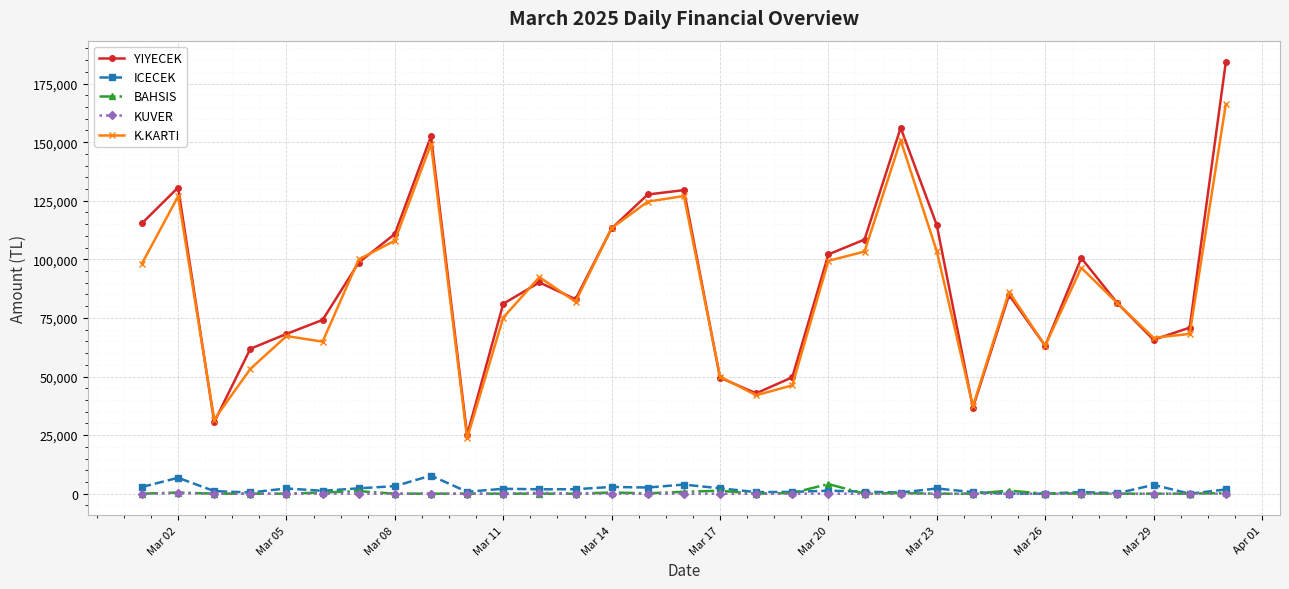

What are all the series names shown in the legend?

YIYECEK, ICECEK, BAHSIS, KUVER, K.KARTI